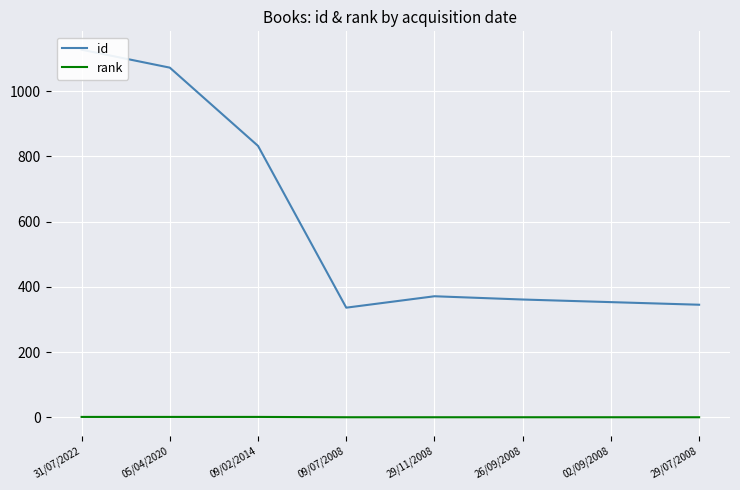

What is the total value across all series at 05/04/2020?

1073